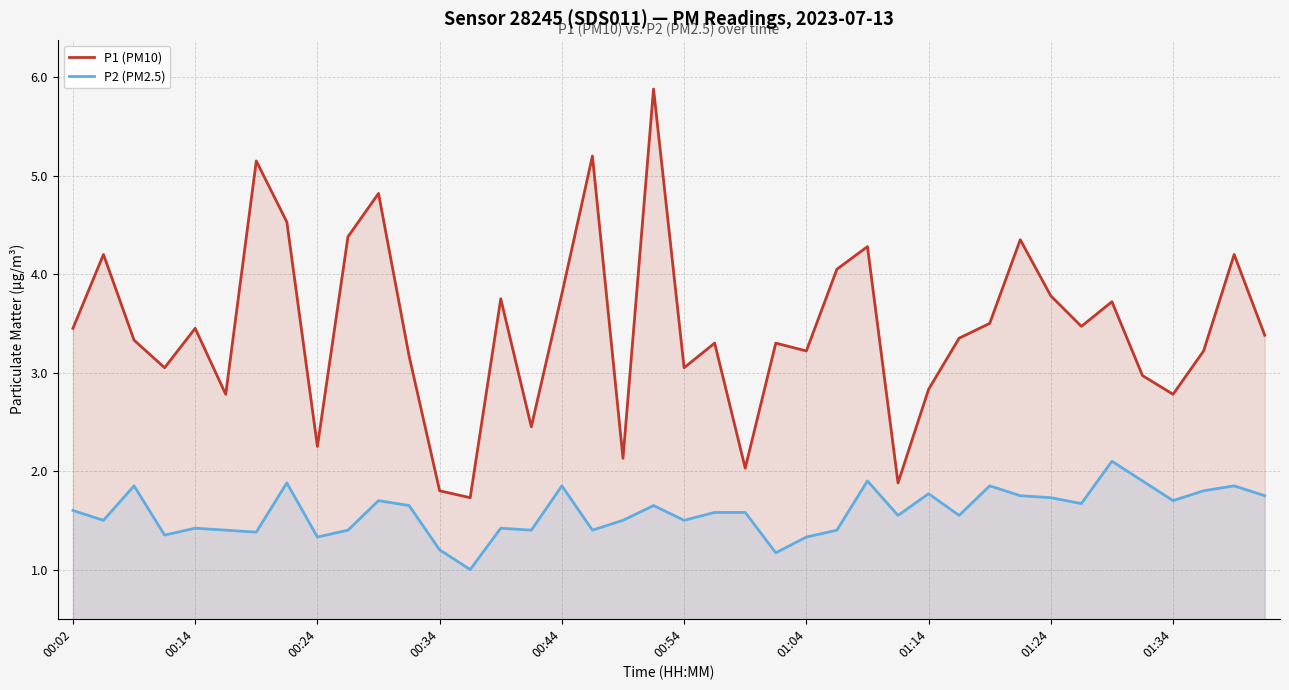

True or false: P2 (PM2.5) has a value of 1.8 at 39.

True